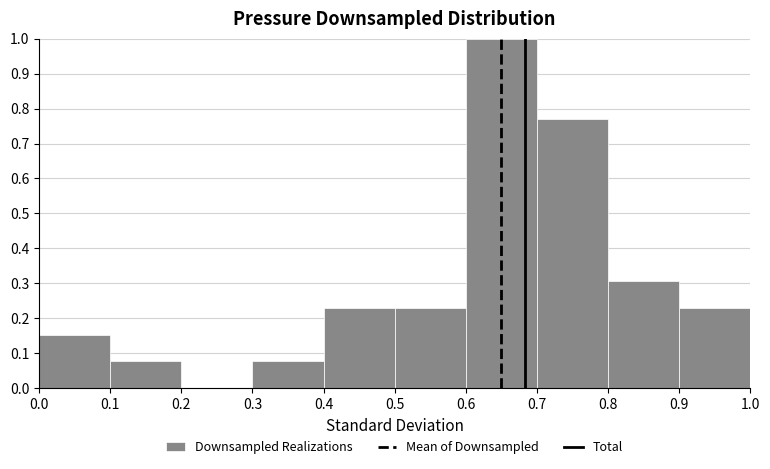

What is the height of the bar covering 0.4 to 0.5 on the x-axis? The values are not printed on the chart, so give them approximately, as read against the axis.

0.23